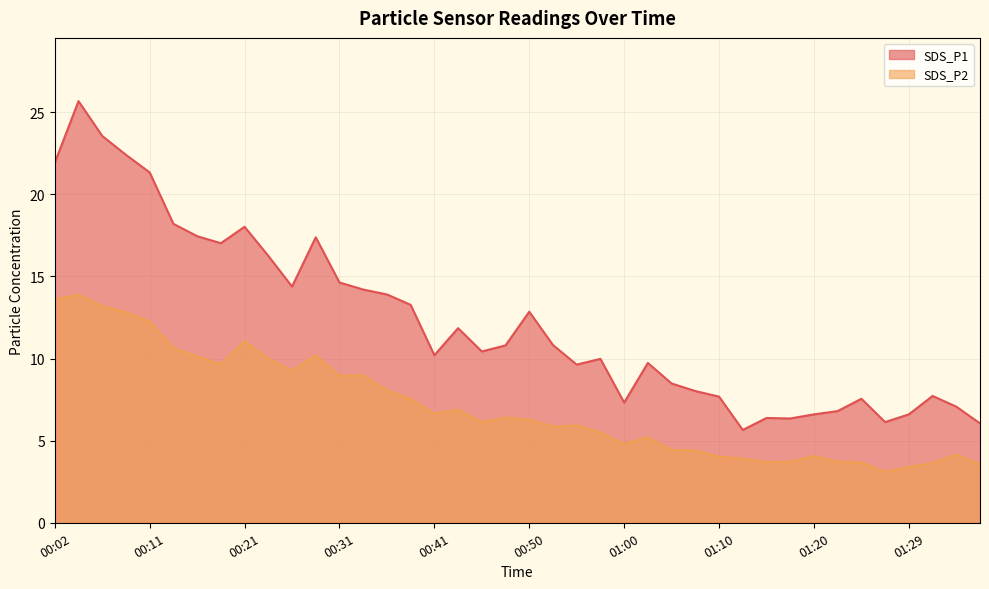

True or false: SDS_P2 has more than 0 points higher than both neighbors.

True